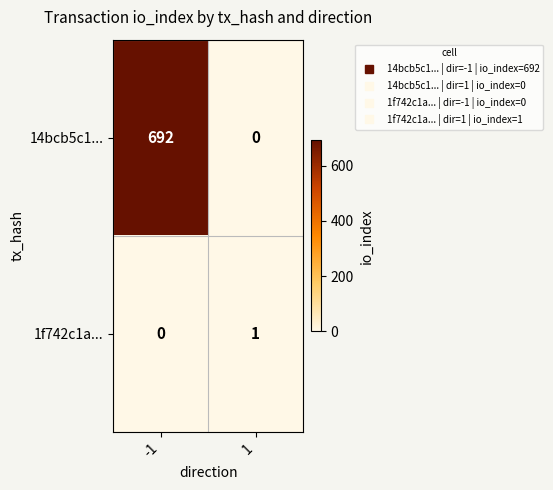

Reading left to right, what are all the values shown in this chart?

14bcb5c1...: 692	0
1f742c1a...: 0	1